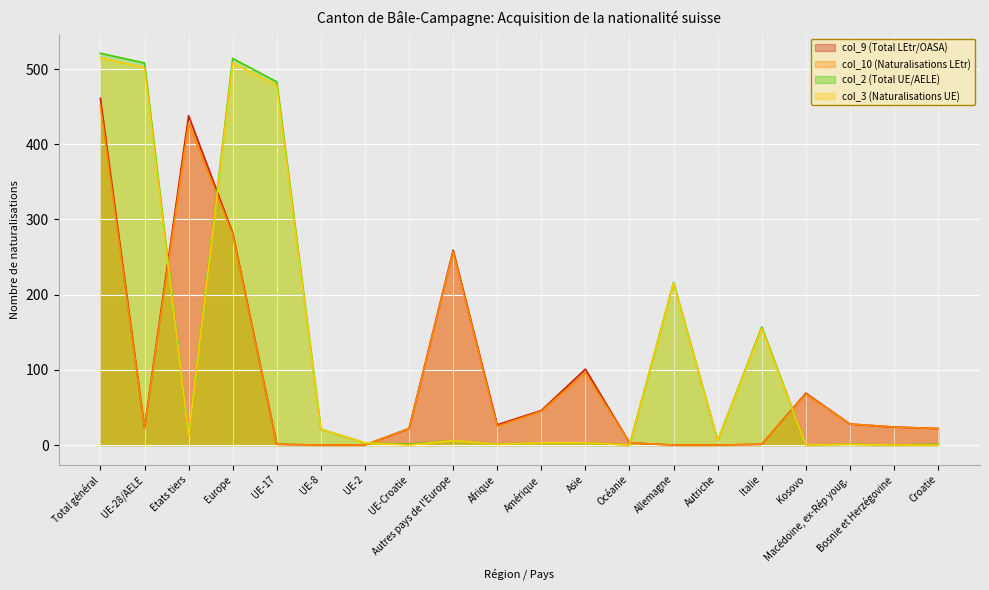

Between which two adjacent categories do col_2 (Total UE/AELE) and col_9 (Total LEtr/OASA) first intersect?

UE-28/AELE and Etats tiers